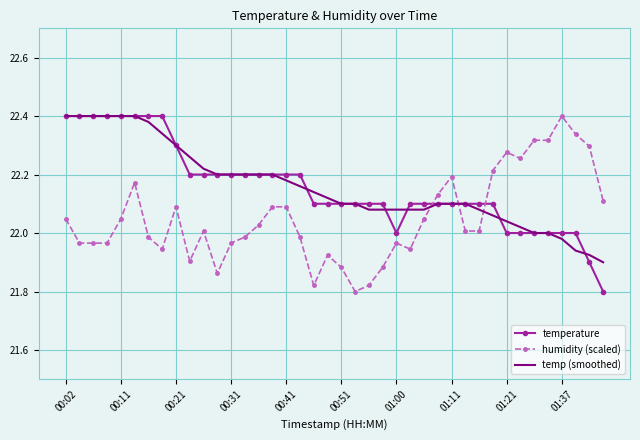

Which series ends up on top after the final intersection of temp (smoothed) and humidity (scaled)?

humidity (scaled)